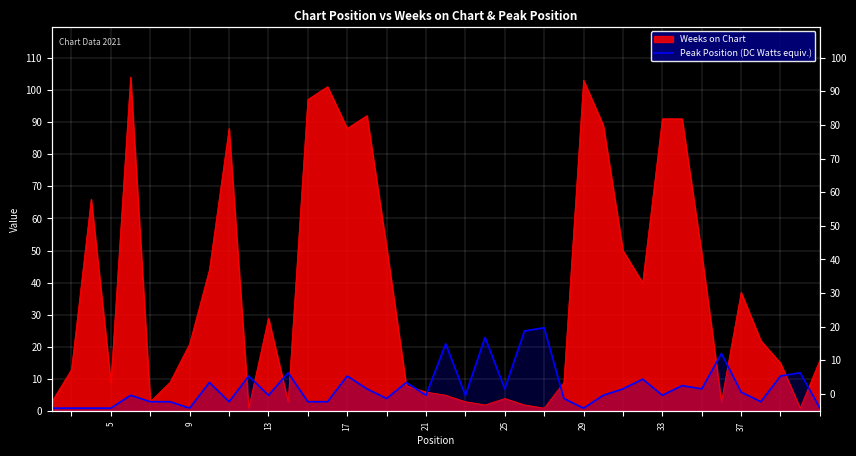

How many points are lower than both their immediate neighbors (excluding endpoints)?

11